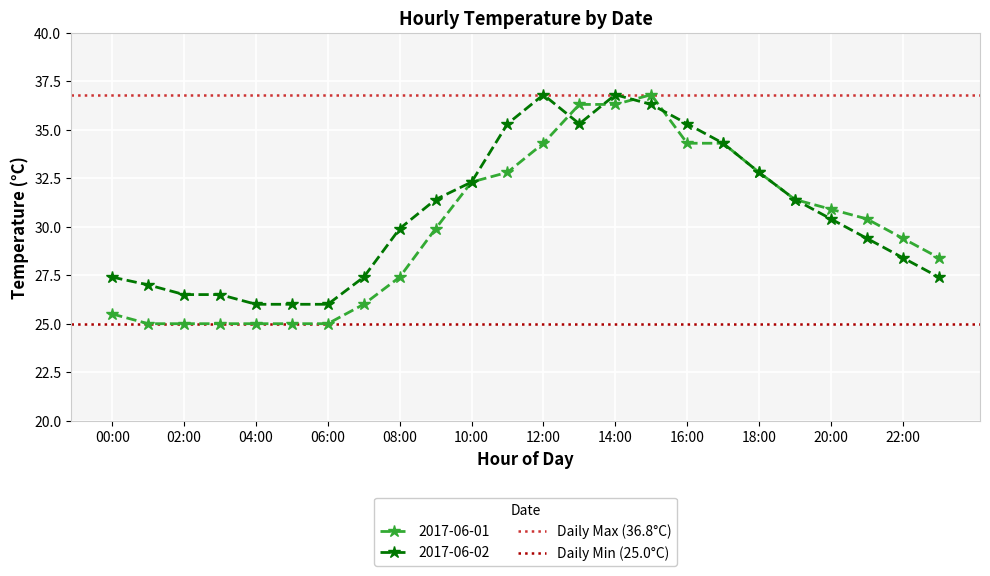

True or false: 2017-06-01 has a value of 11.0 at 12:00.

False